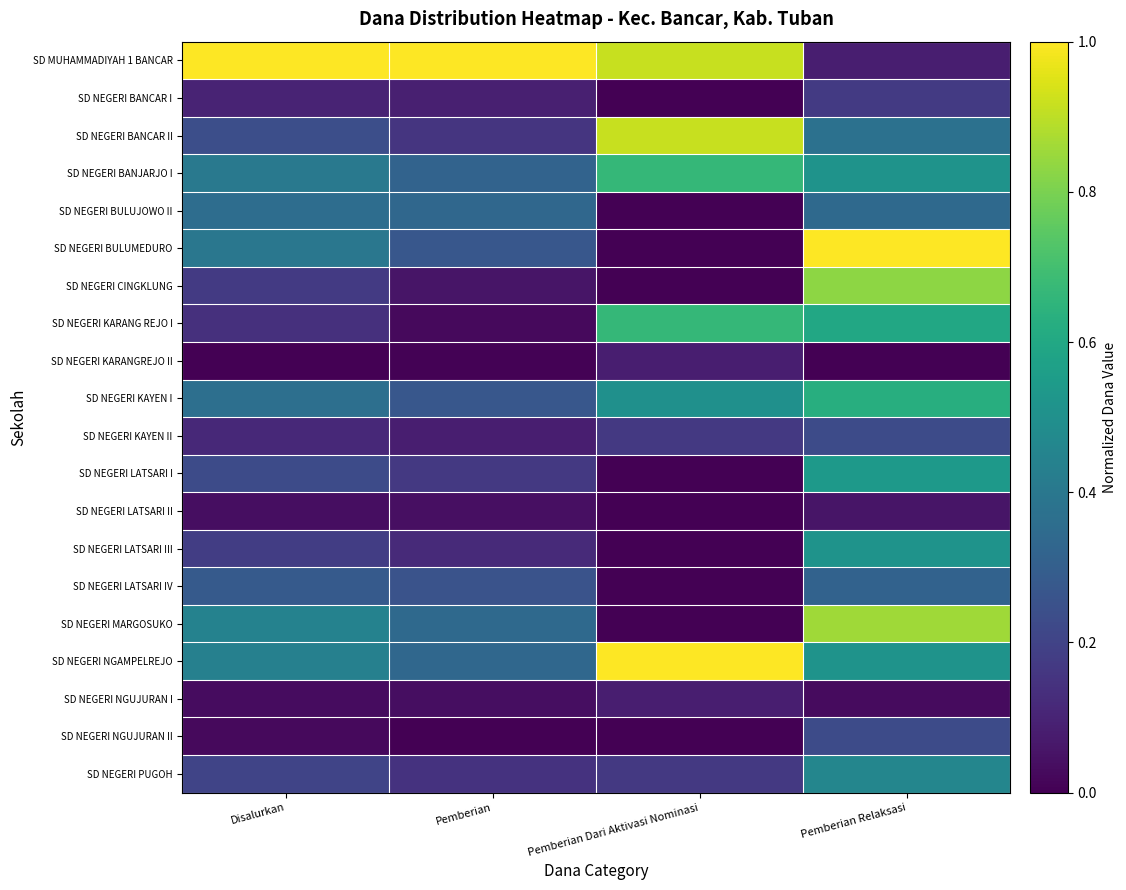

Between Pemberian Dari Aktivasi Nominasi and Pemberian Relaksasi, which is larger?

Pemberian Dari Aktivasi Nominasi